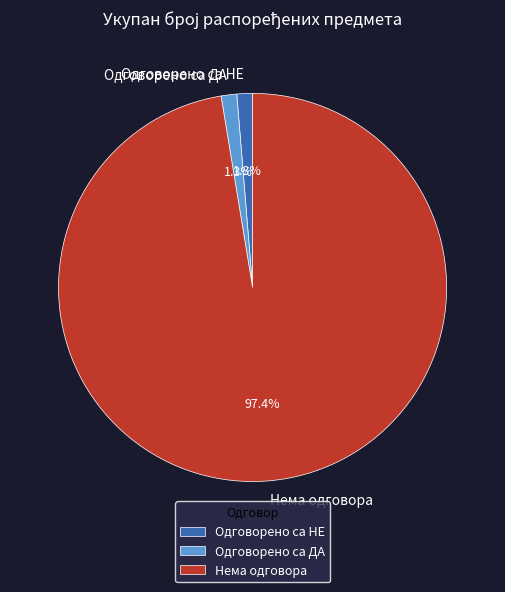

Which slice is the largest?

Нема одговора